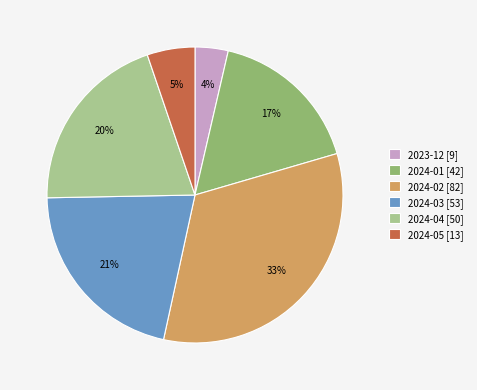

Does any single category account for the majority?

No